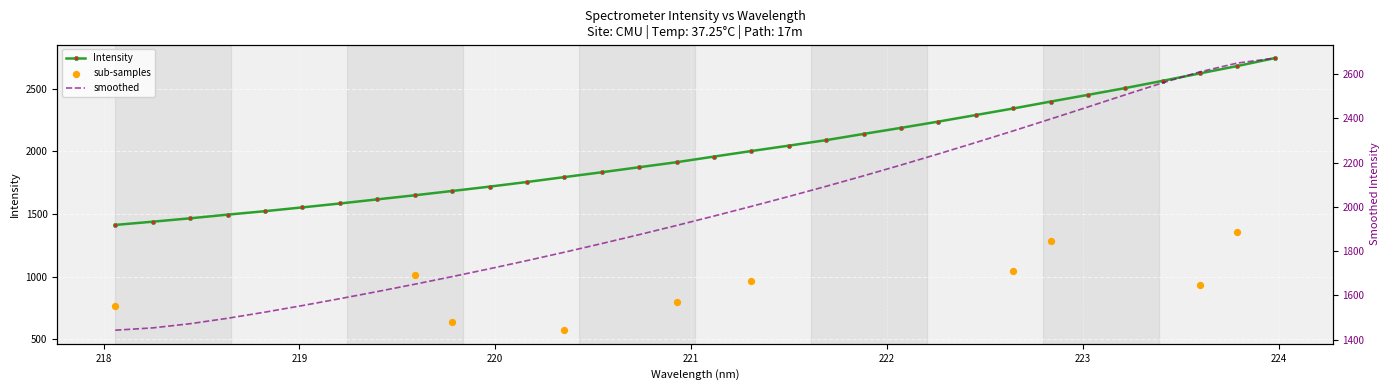

Between 222.6447 and 223.408, which is larger?

223.408